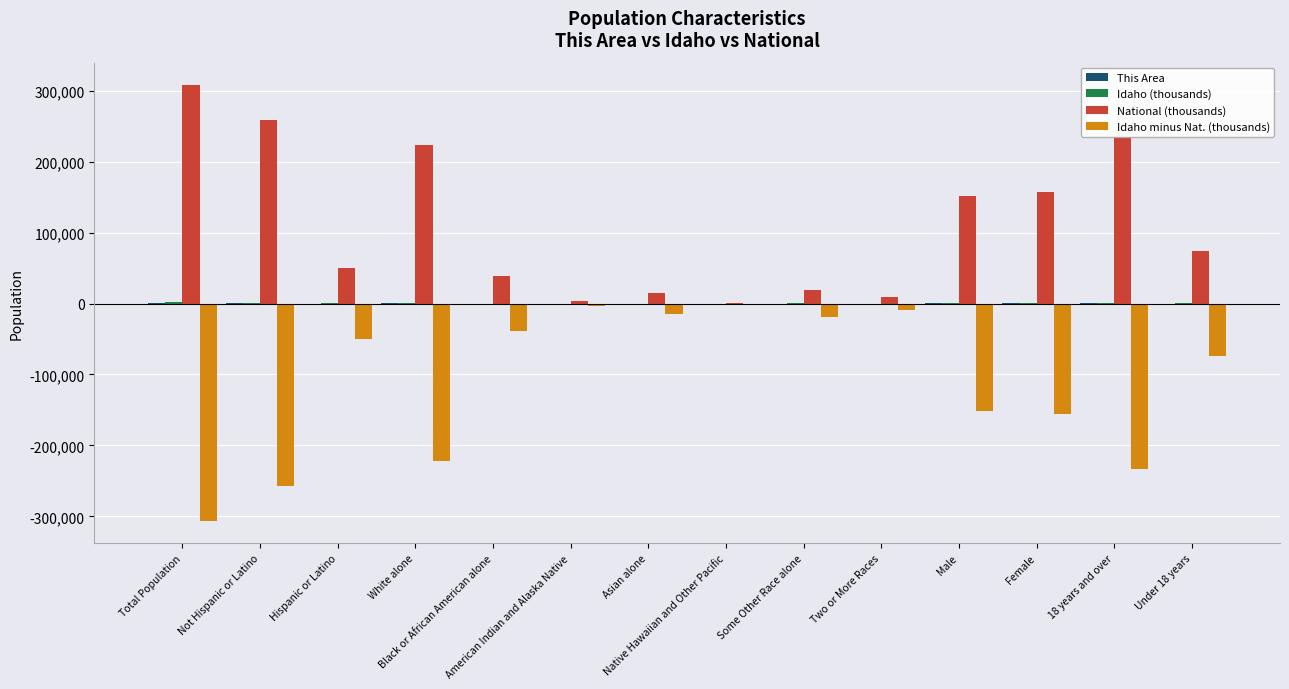

What is the maximum value shown in the chart?

308745.5